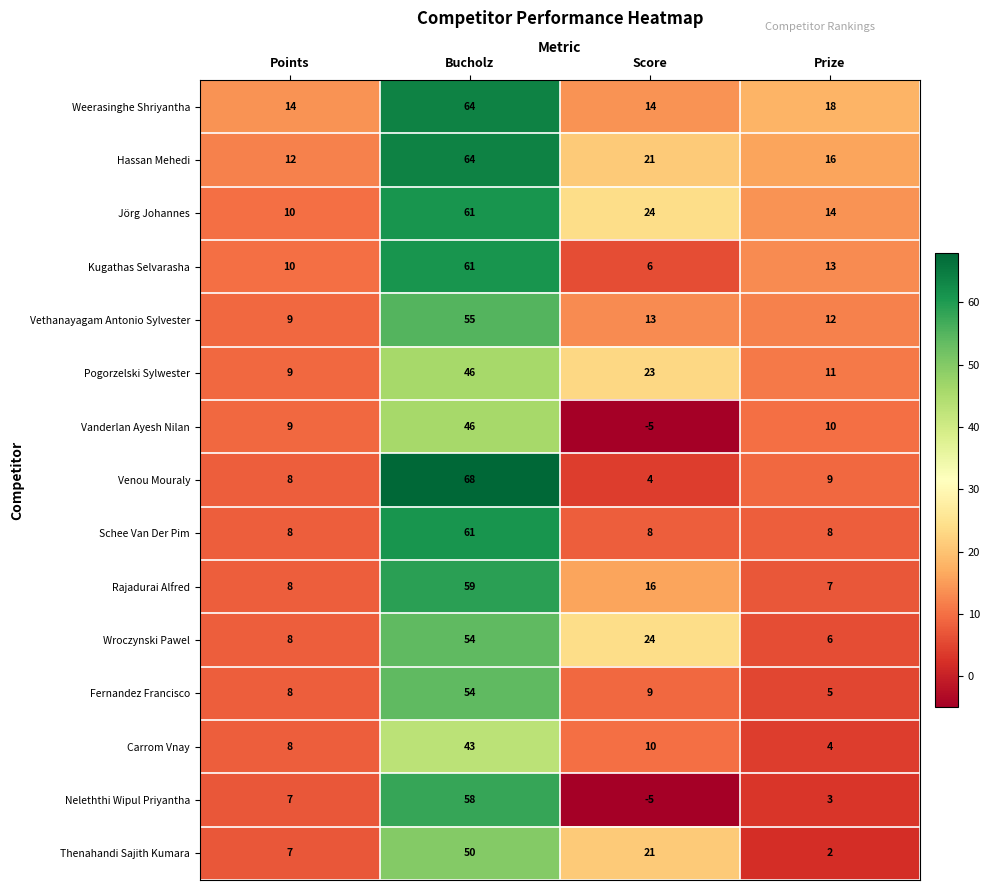

What is the sum of the Fernandez Francisco values at Score and Bucholz?

63